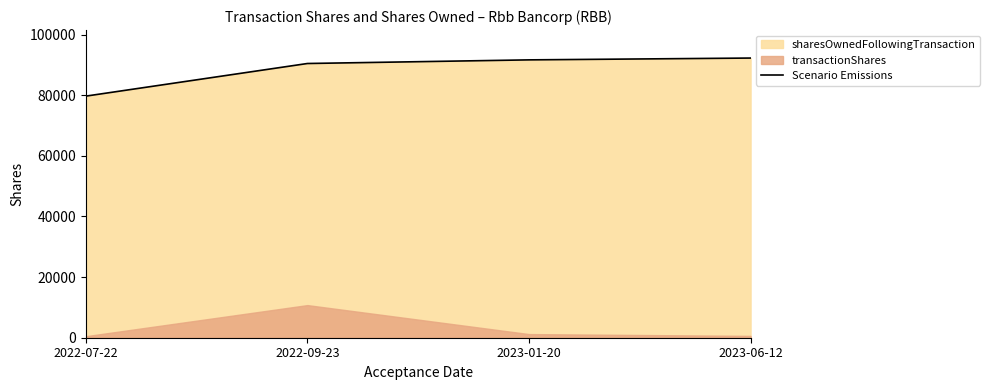

Approximately how many times larger is the value at 2022-07-22 compared to 2023-06-12?

0.9